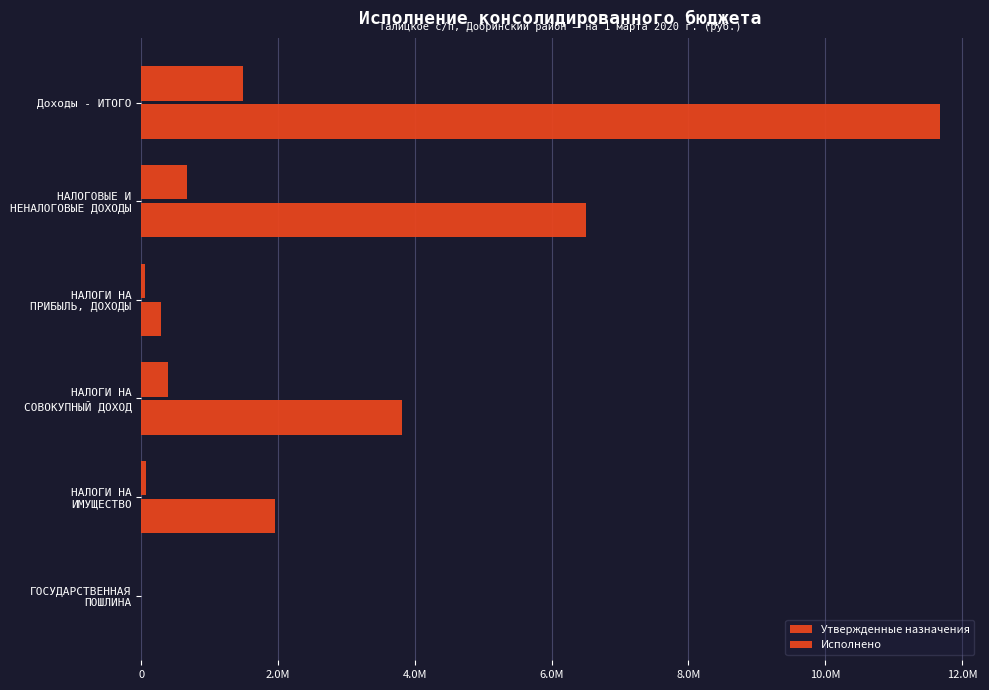

At how many categories does at least one series exceed 9401864?

1